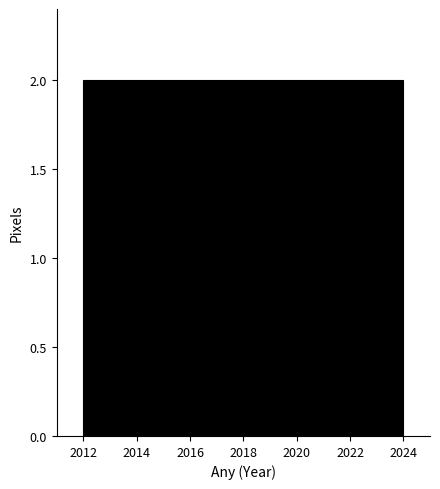

What is the height of the bar covering 2023.0 to 2024.0 on the x-axis? Neither the bar edges nor the heights are printed on the chart, so give them approximately, as read against the axes.

2